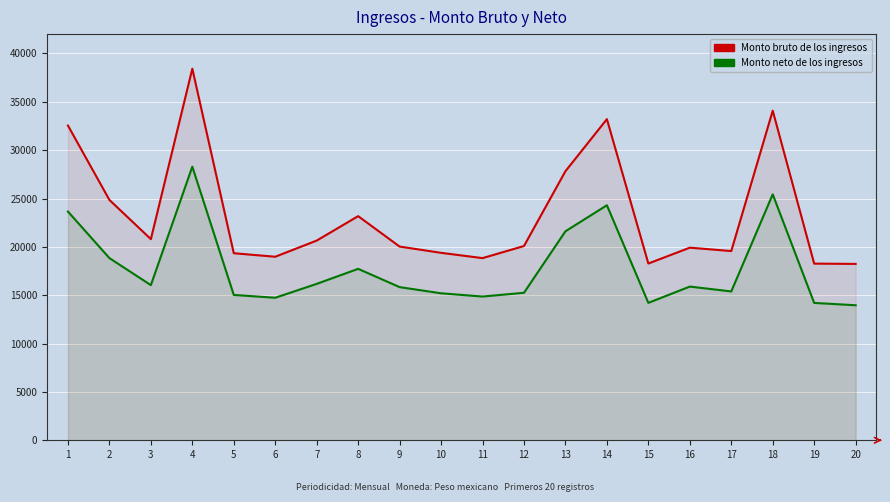

Where is the first local minimum for Monto bruto de los ingresos?

3